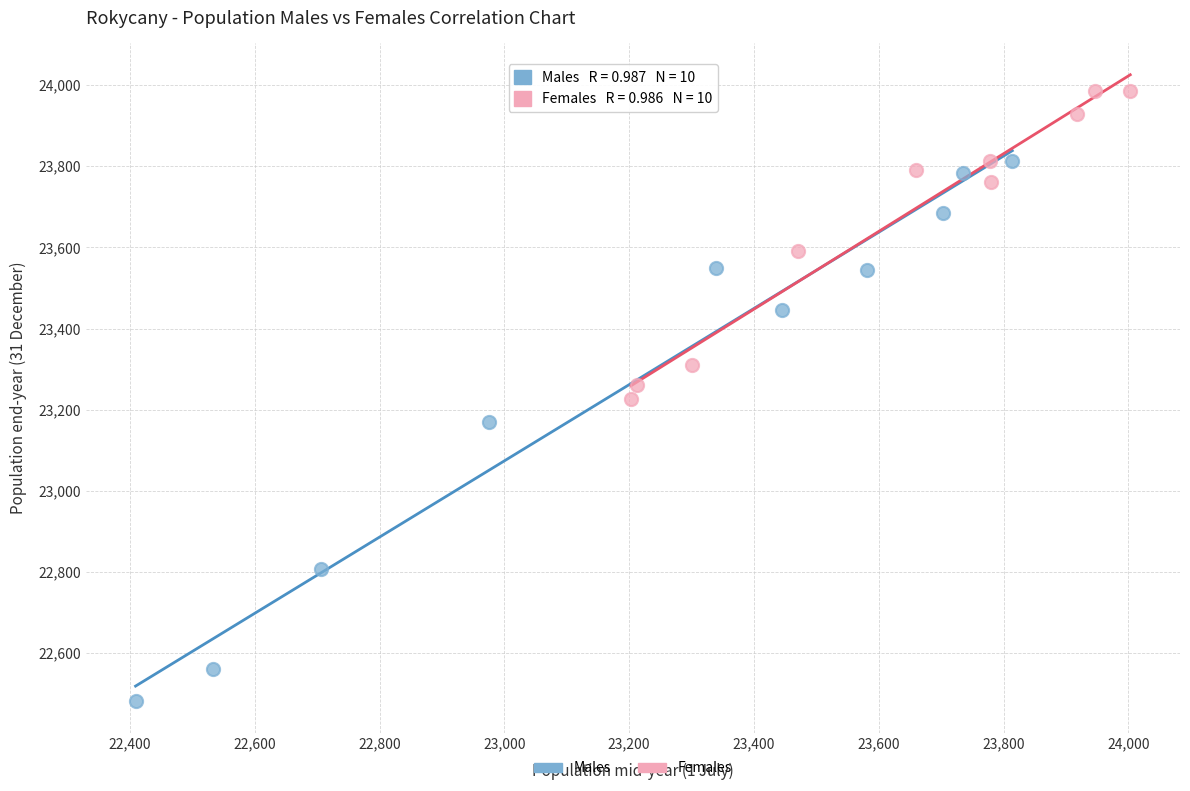

Which series reaches the maximum Y coordinate?

Females